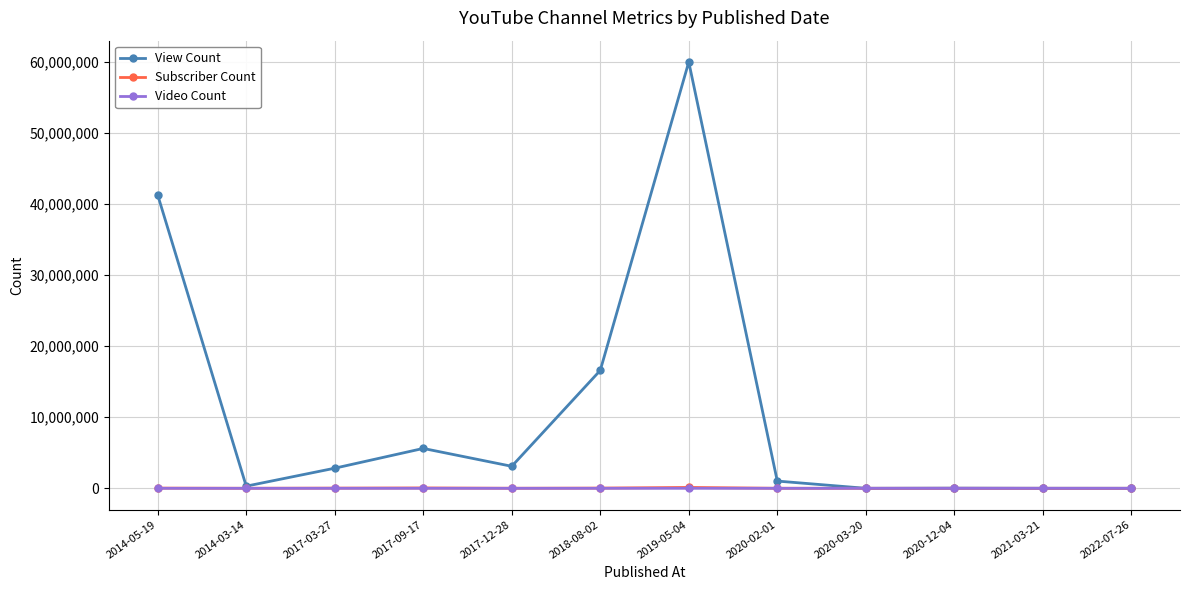

What position from the right is 2018-08-02?

7